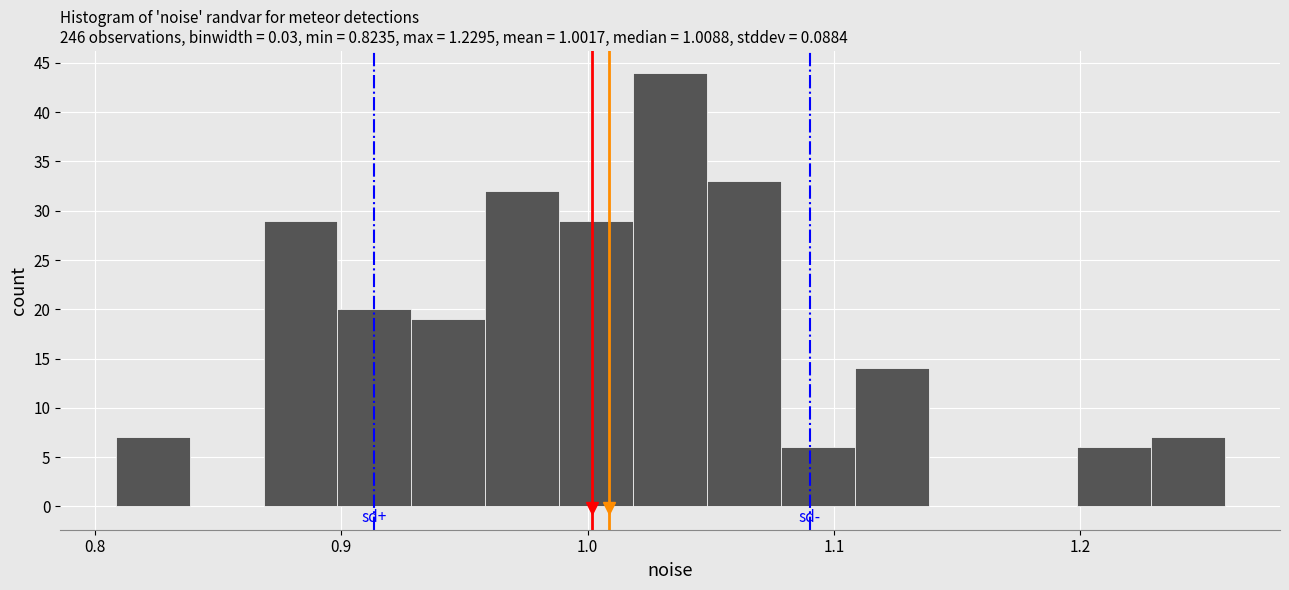

Around what value on the x-axis is the tallest bar? Give the approximate position of its centre, as read against the axis.

1.03